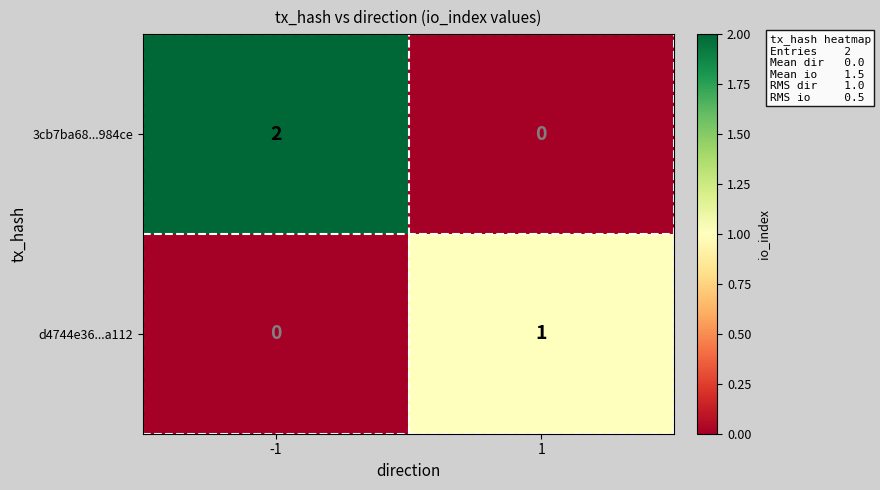

At which category is the sum across all series the highest?

-1